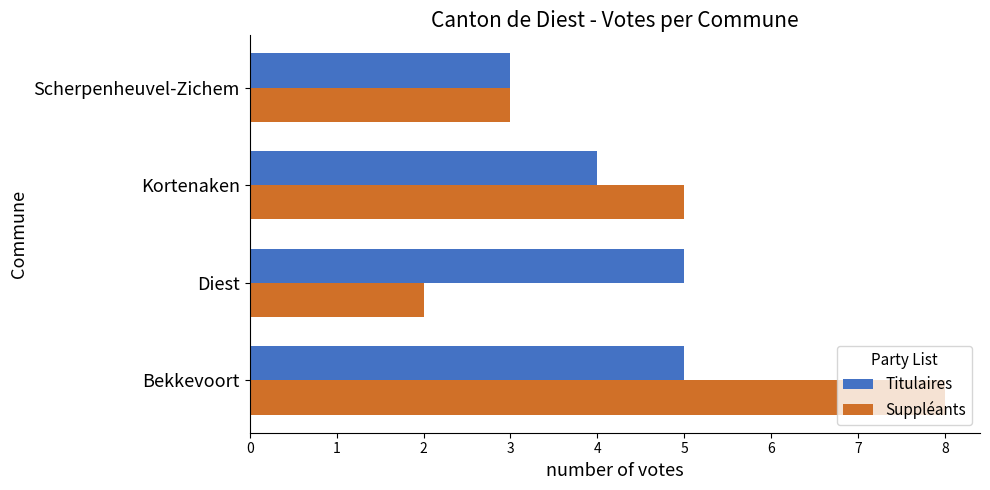

At which label is Titulaires closest to 4?

Kortenaken